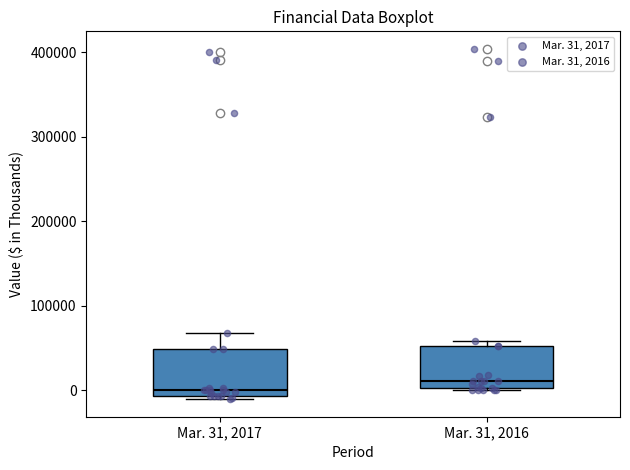

Reading left to right, read every box against the y-axis: the position of its median line, the range the box covers, and the ends of its whiskers. The values are not printed on the chart, so give them approximately, as read against the axis.

Mar. 31, 2017: median 0, box -10000 to 50000, whiskers -10000 (just below the box's lower edge) to 70000
Mar. 31, 2016: median 10000, box 0 to 50000, whiskers 0 (just below the box's lower edge) to 60000